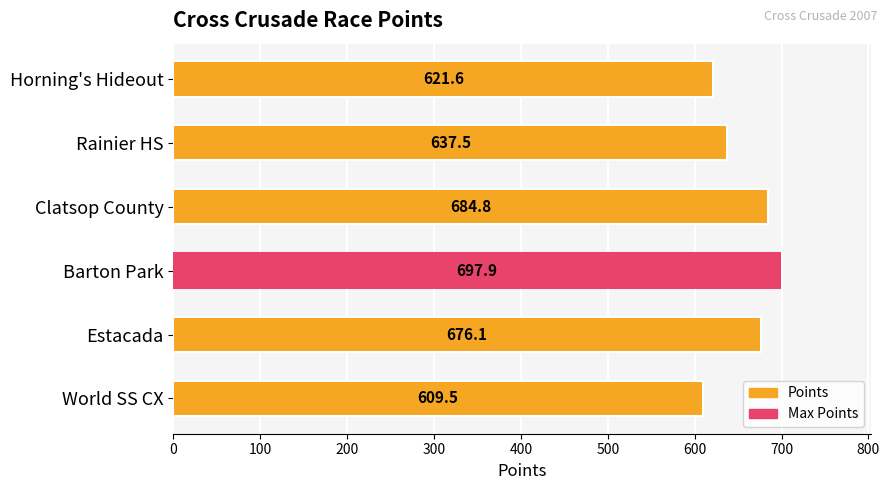

Between Clatsop County and Rainier HS, which is larger?

Clatsop County